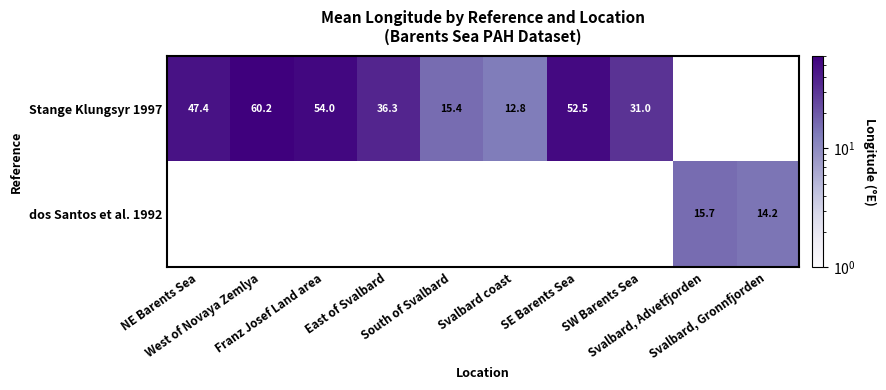

Which series has the largest total across all categories?

Stange Klungsyr 1997